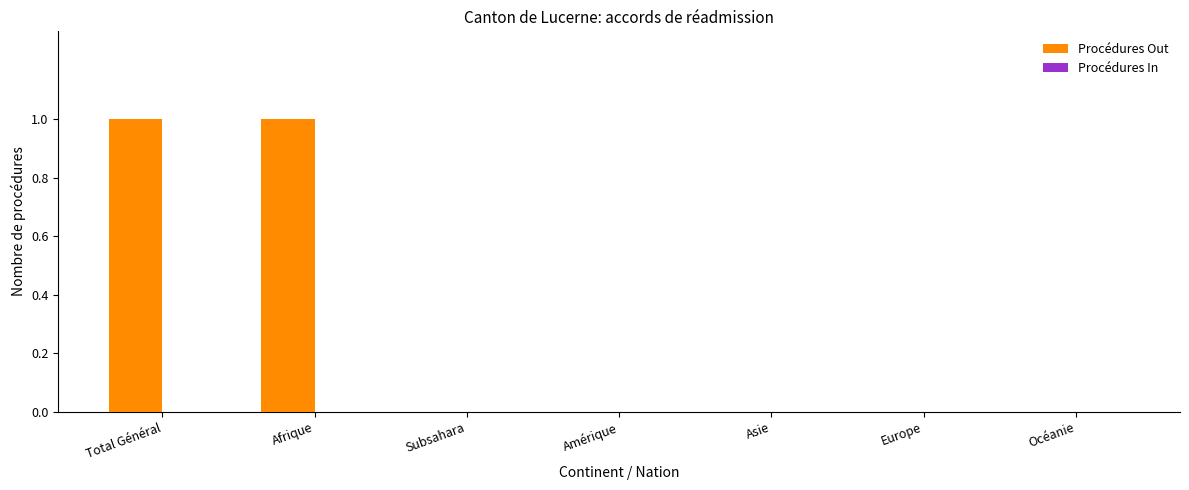

True or false: the data shows 1 at Total Général.

True